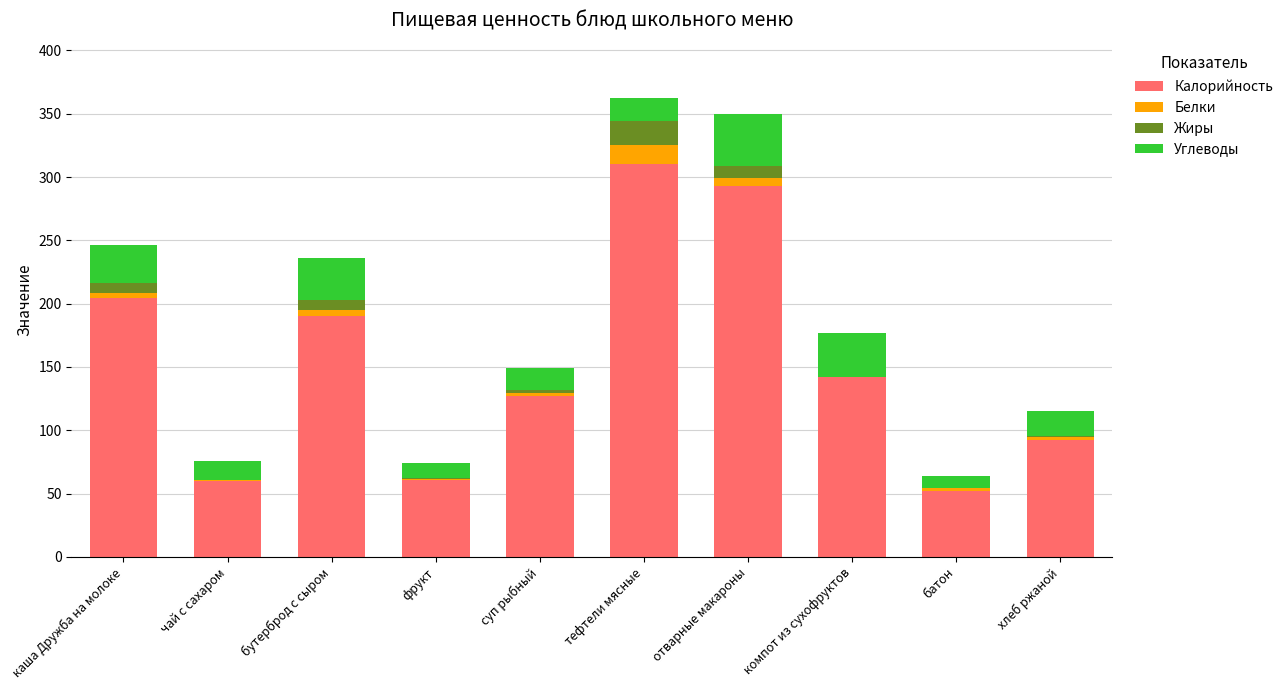

Are the bars horizontal?

No